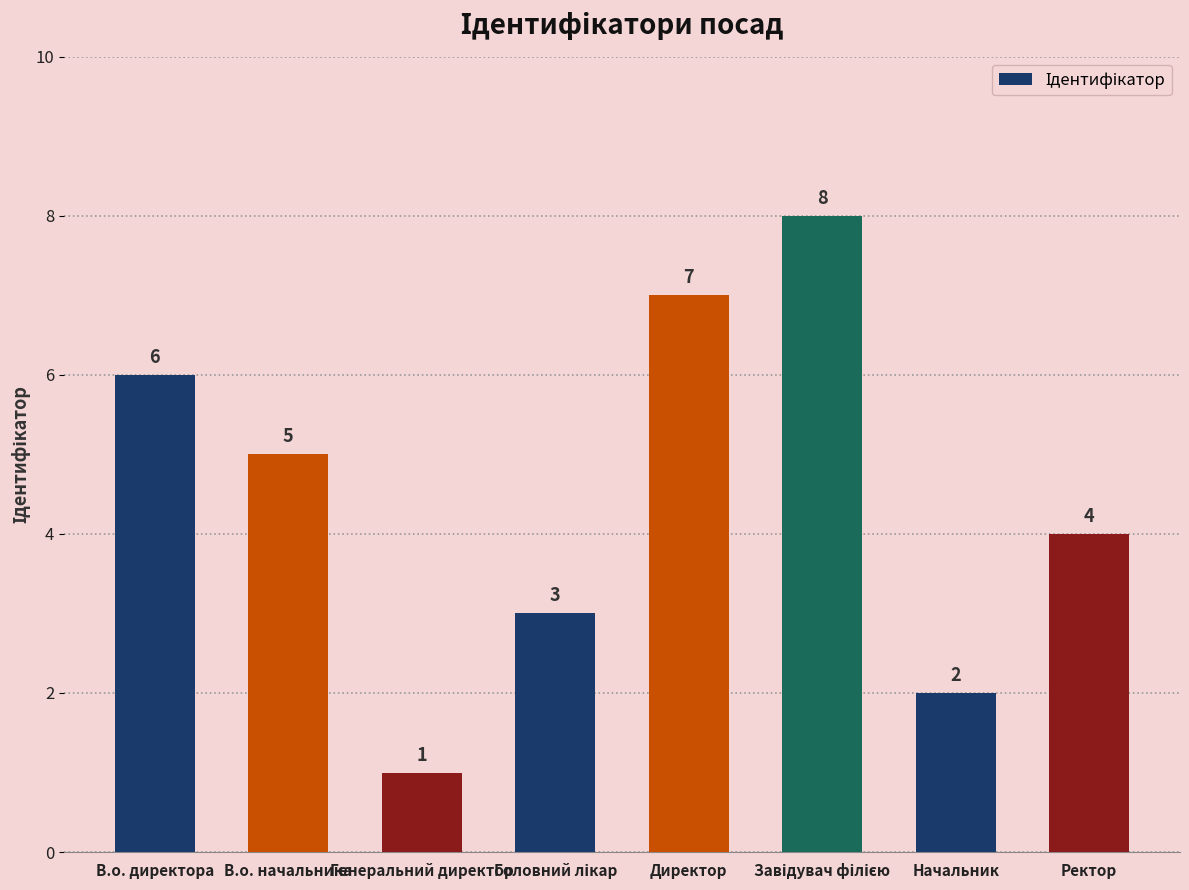

What is the sum of all values?

36